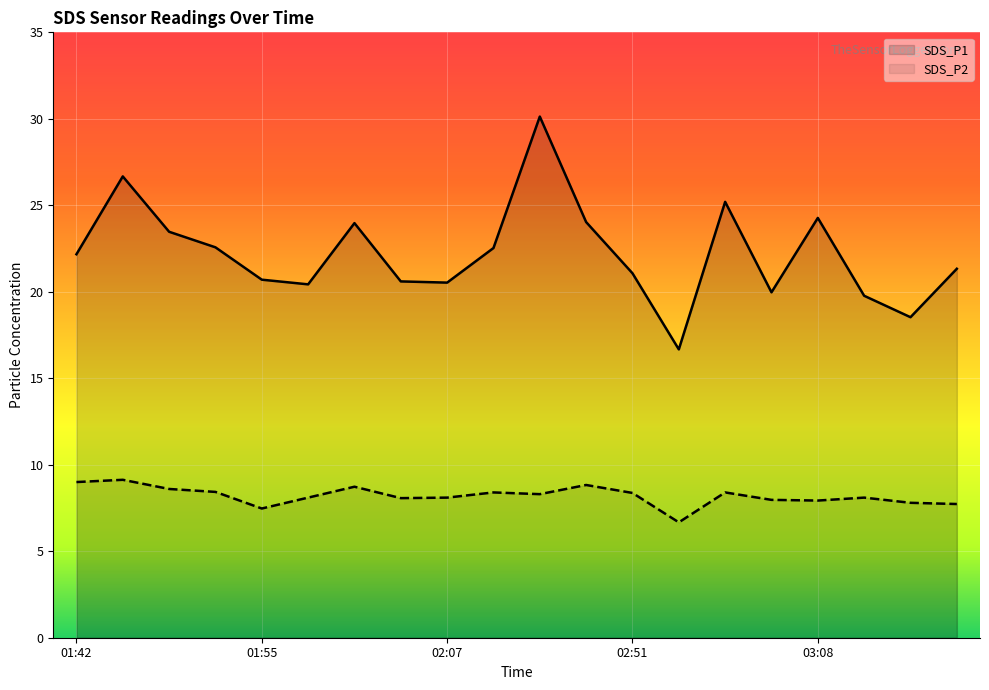

What position from the left is 01:48?

3